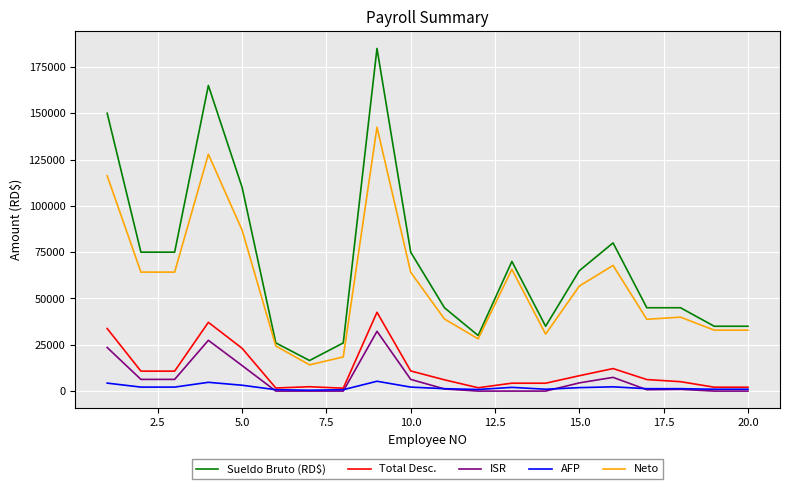

Which series has the widest spread of values?

Sueldo Bruto (RD$)